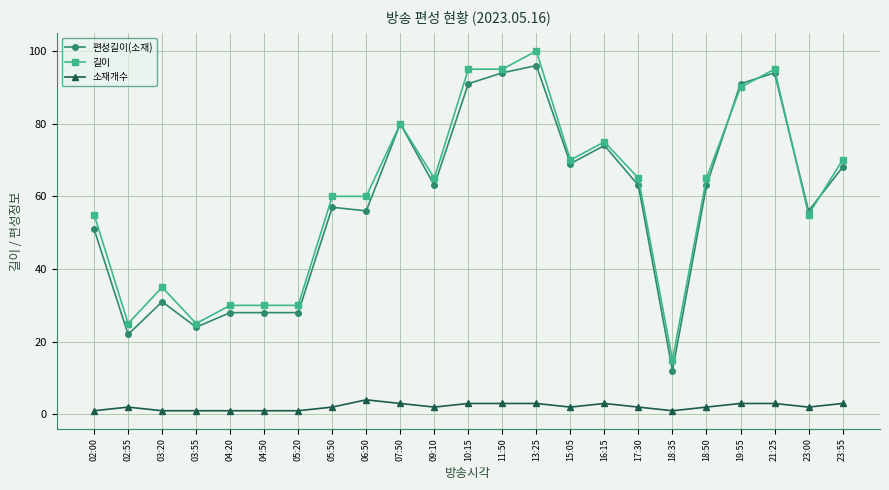

What is the label of the 10th point from the left?

07:50